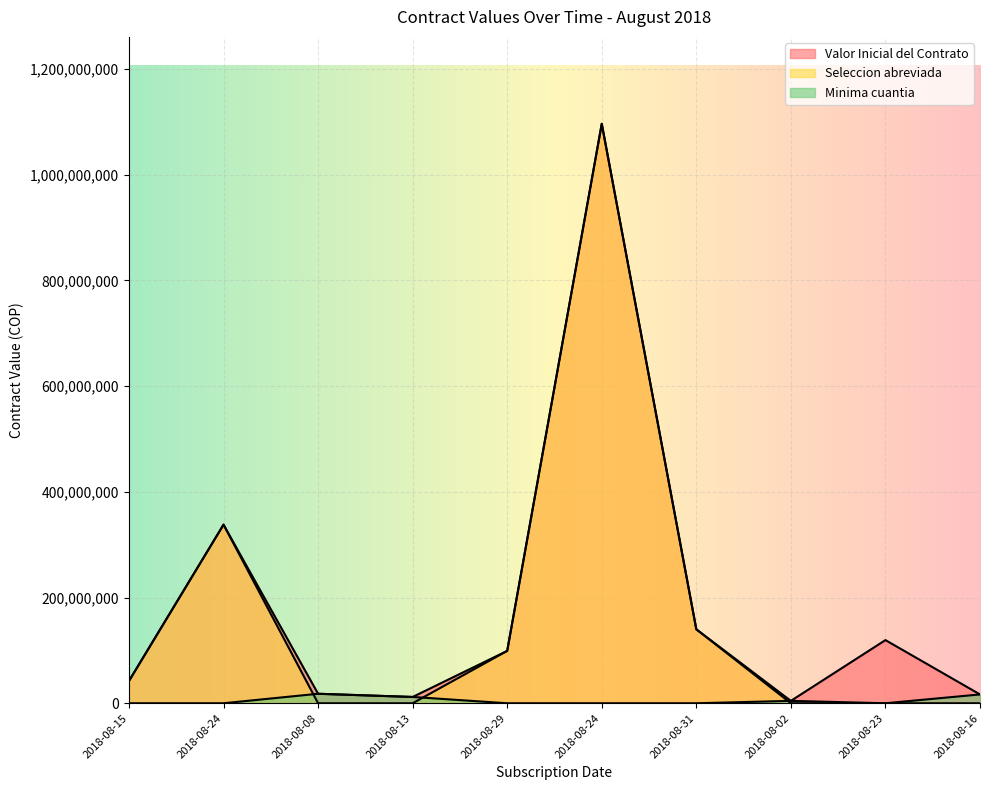

What is the difference between the second highest and minimum values in the Minima cuantia series?

16686461